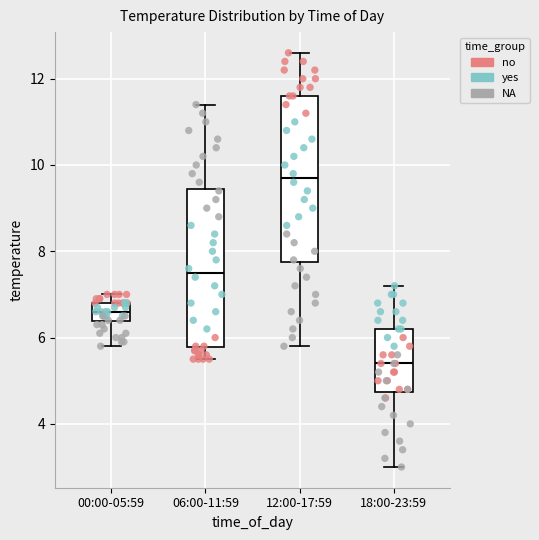

Where does the upper whisker of the box for 00:00-05:59 end on the y-axis? The values are not printed on the chart, so give them approximately, as read against the axis.

7.0